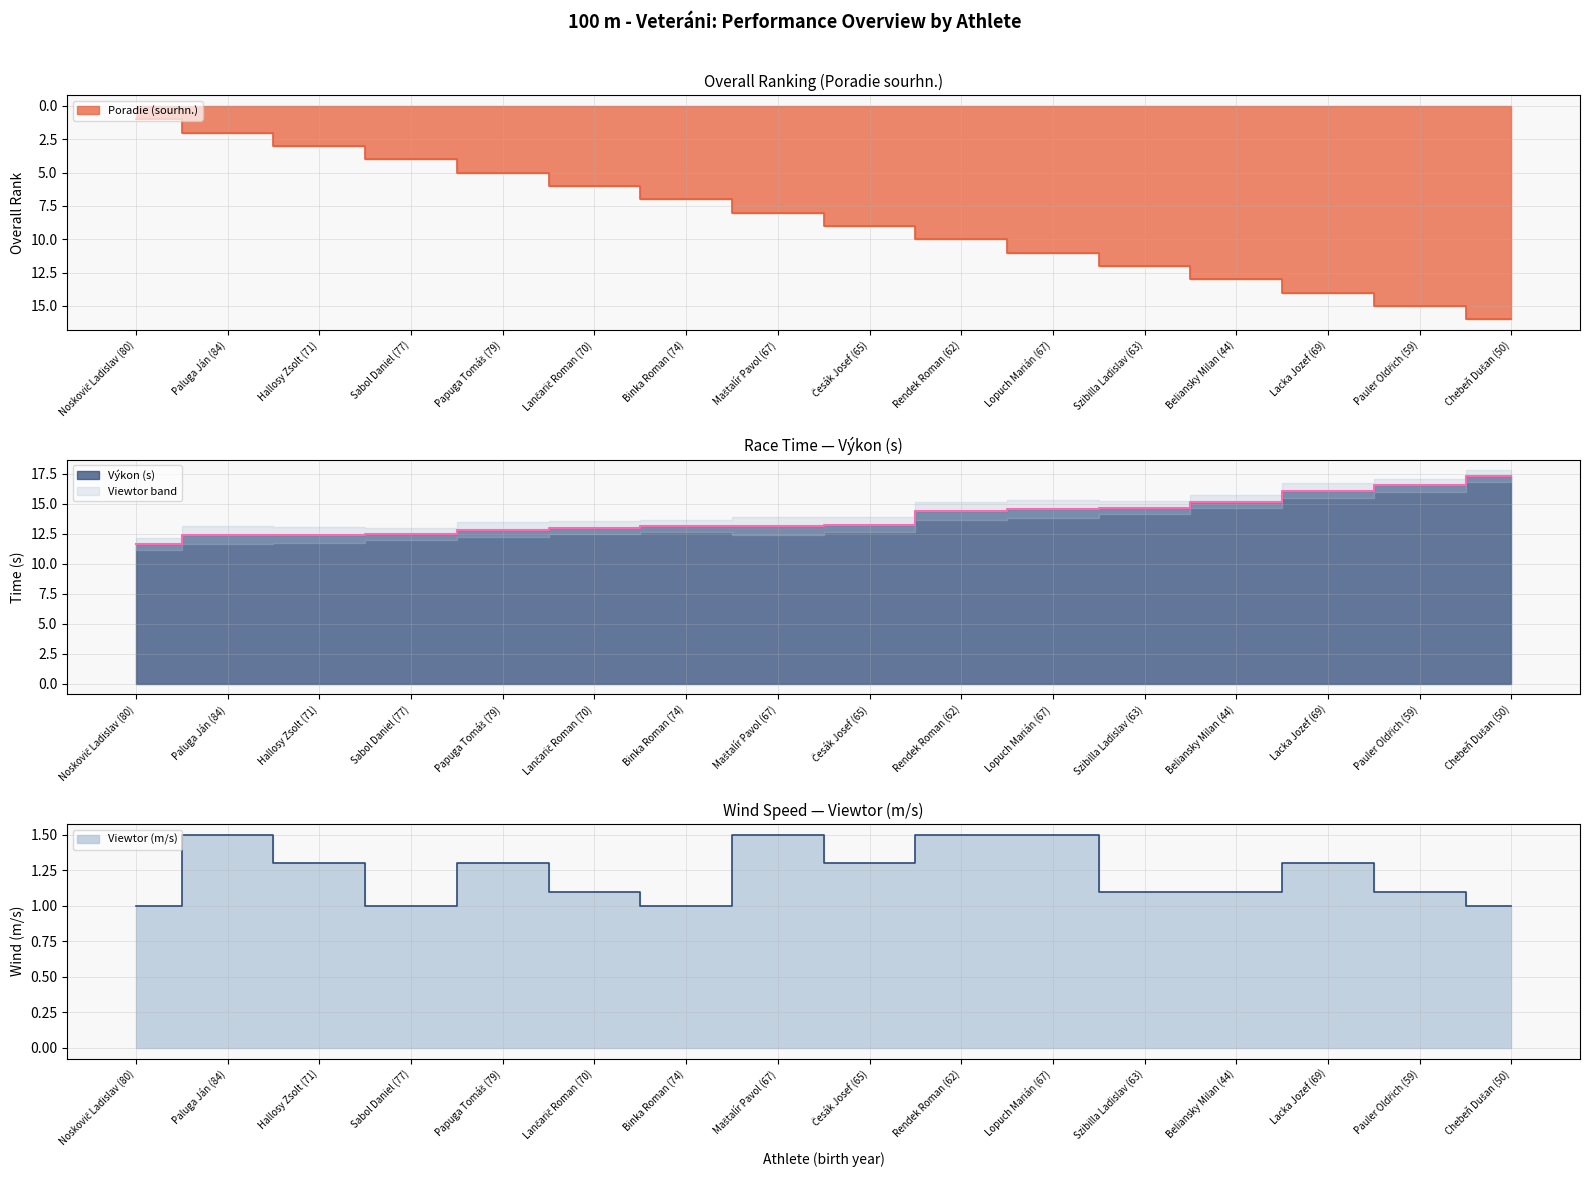

What is the difference between the maximum and minimum values in the Výkon series?

5.7